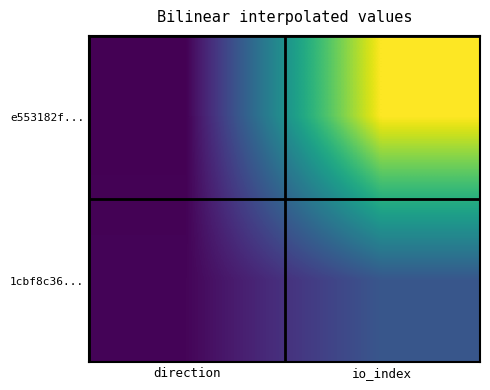

What is the minimum value shown in the chart?

-1